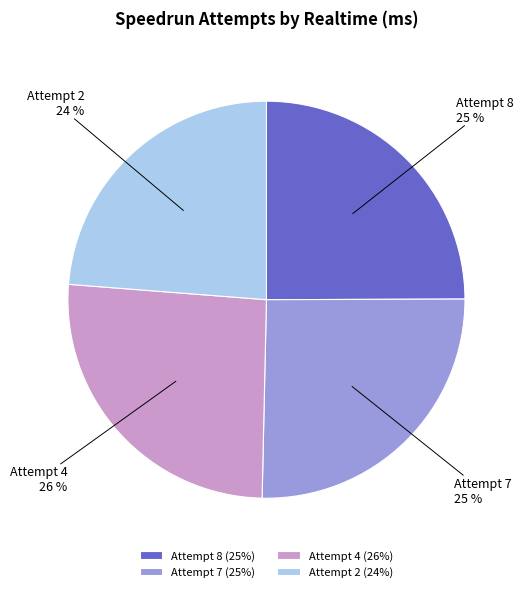

Combined, do Attempt 4 and Attempt 8 account for over 50%?

Yes